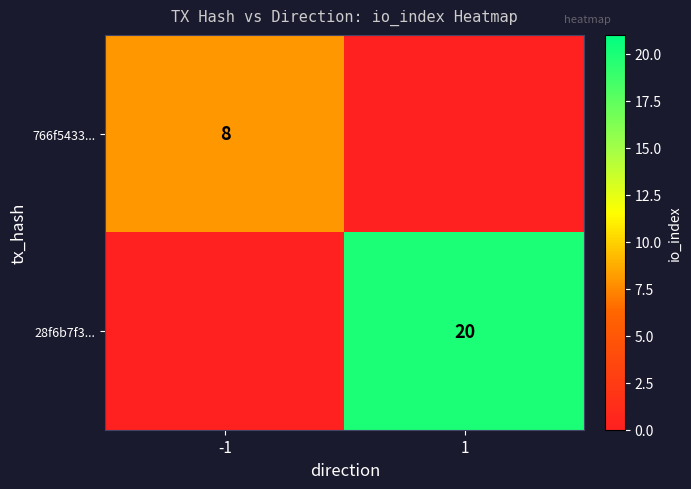

The value of 28f6b7f3... at 1 is 28. True or false?

False